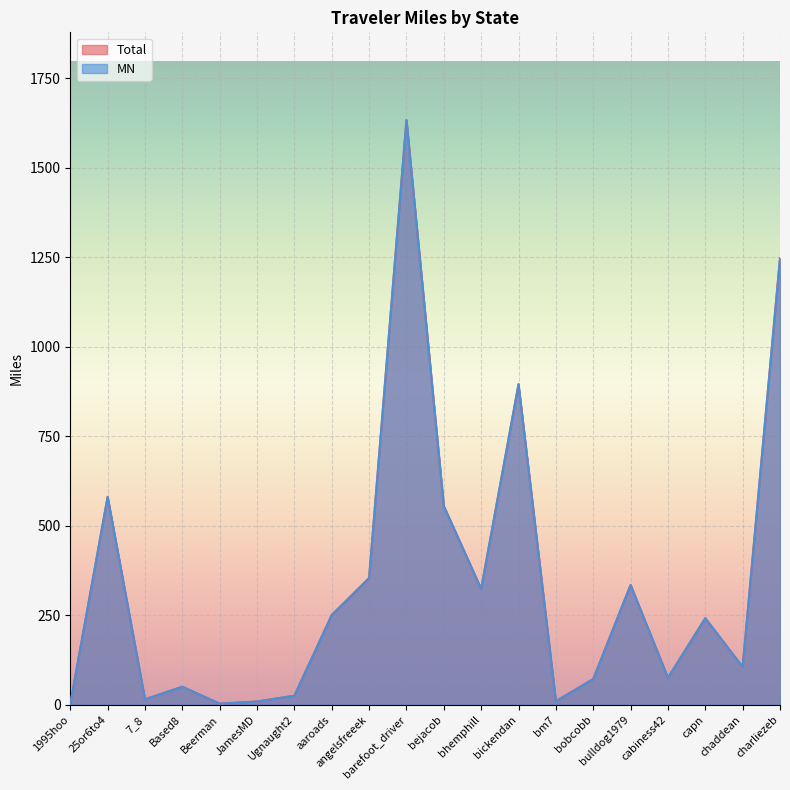

What position from the left is bm7?

14